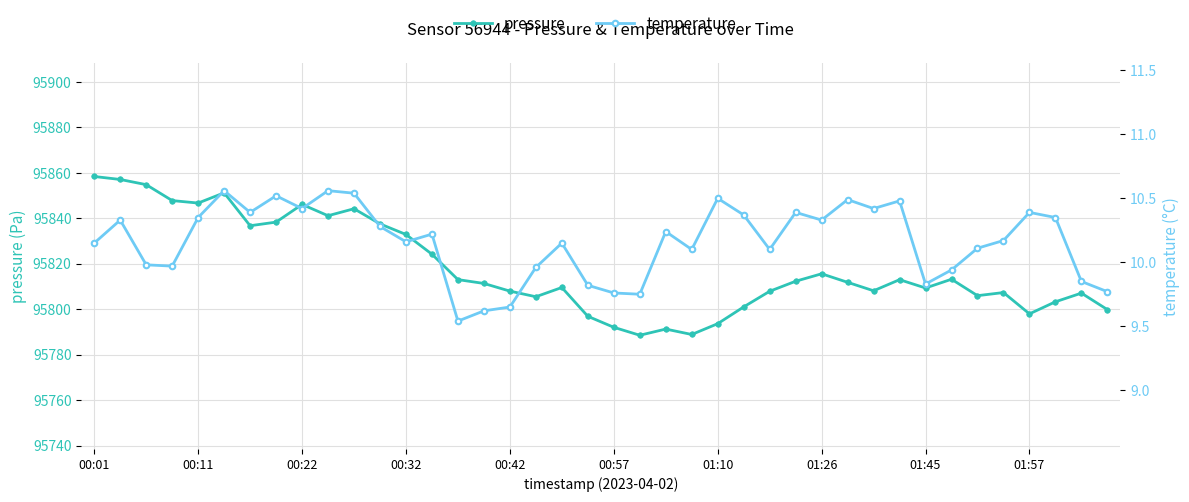

How many values in the temperature series are below 10?

13